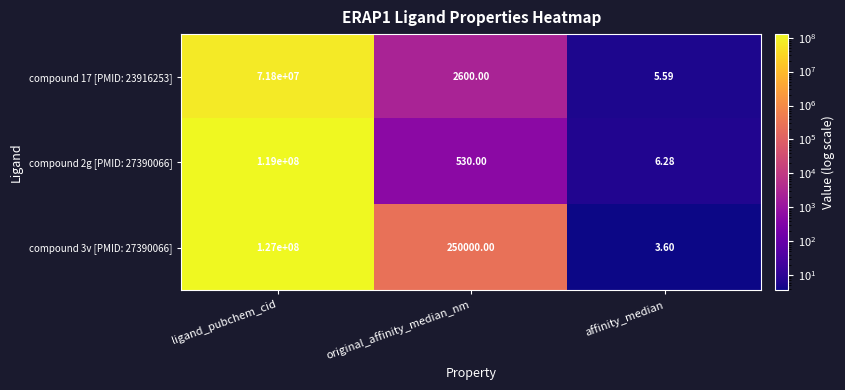

List the labels in order of compound 17 [PMID: 23916253] value, largest first.

ligand_pubchem_cid, original_affinity_median_nm, affinity_median